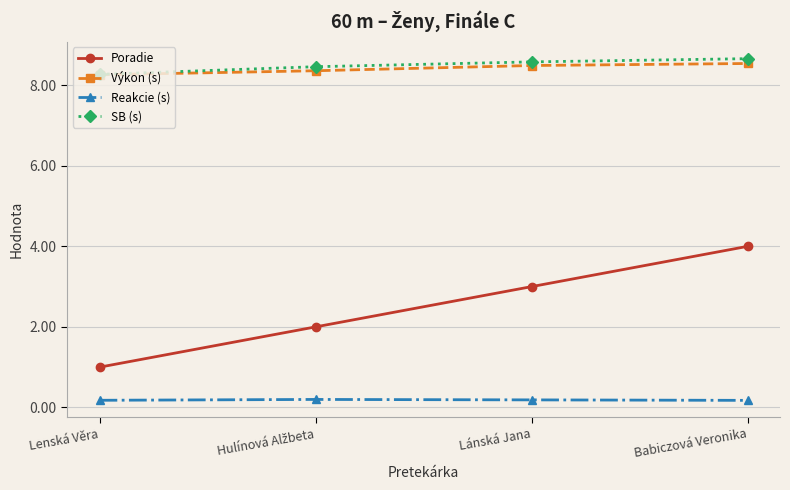

True or false: Výkon (s) and Reakcie (s) intersect in this chart.

False